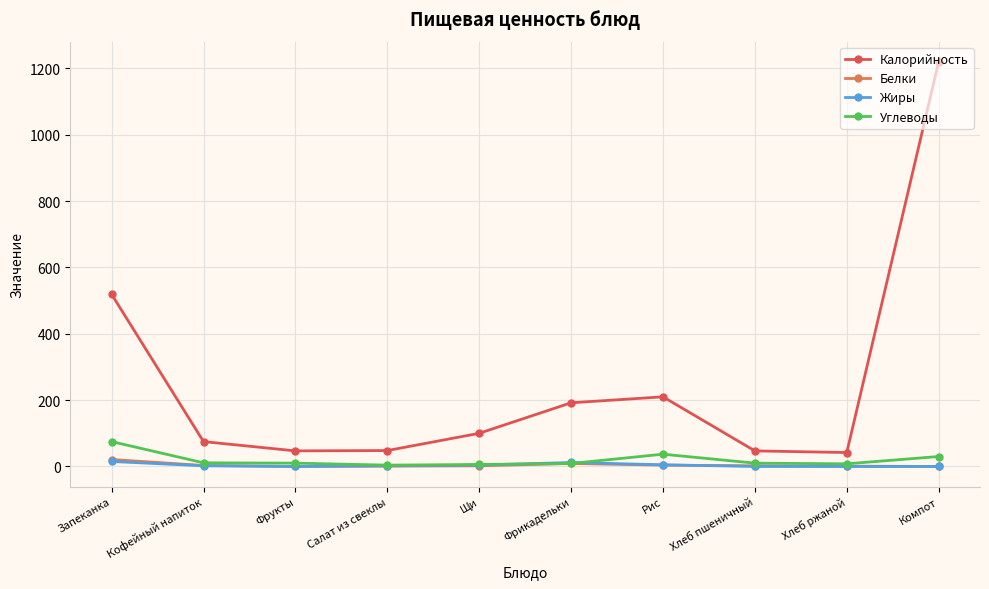

At which category is the sum across all series the highest?

Компот